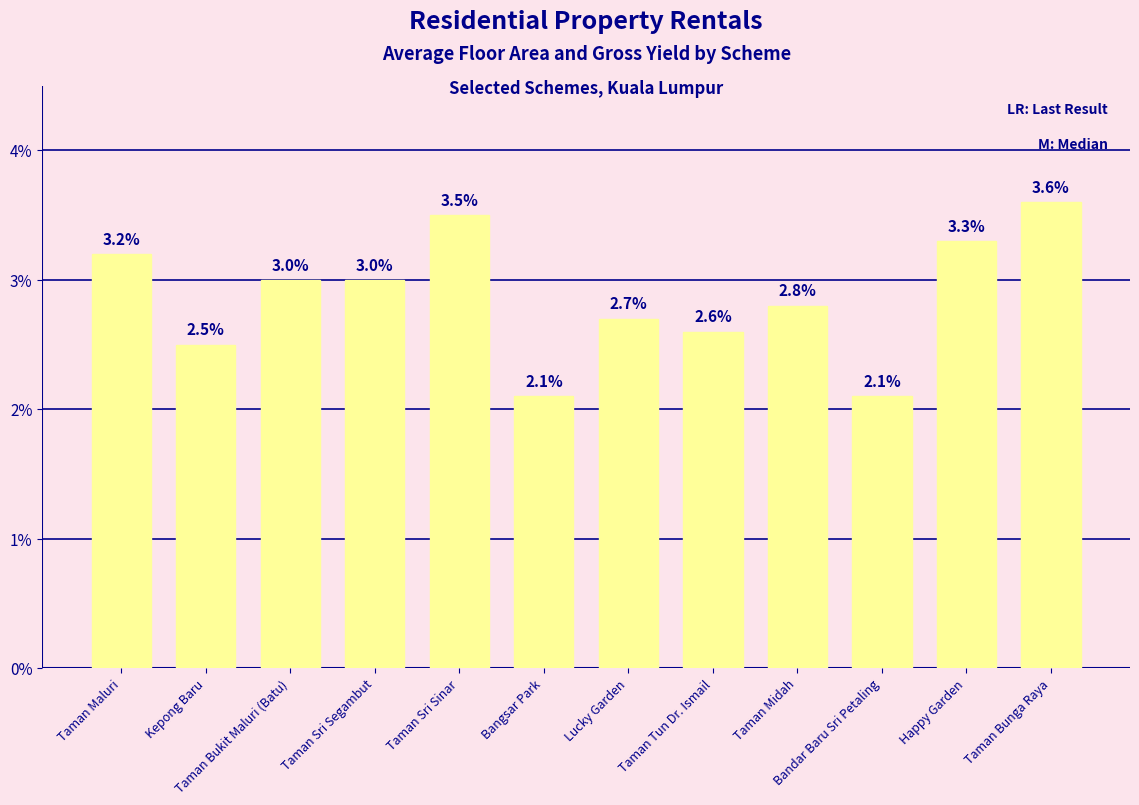

The chart shows a value of 2.5 at Kepong Baru. True or false?

True